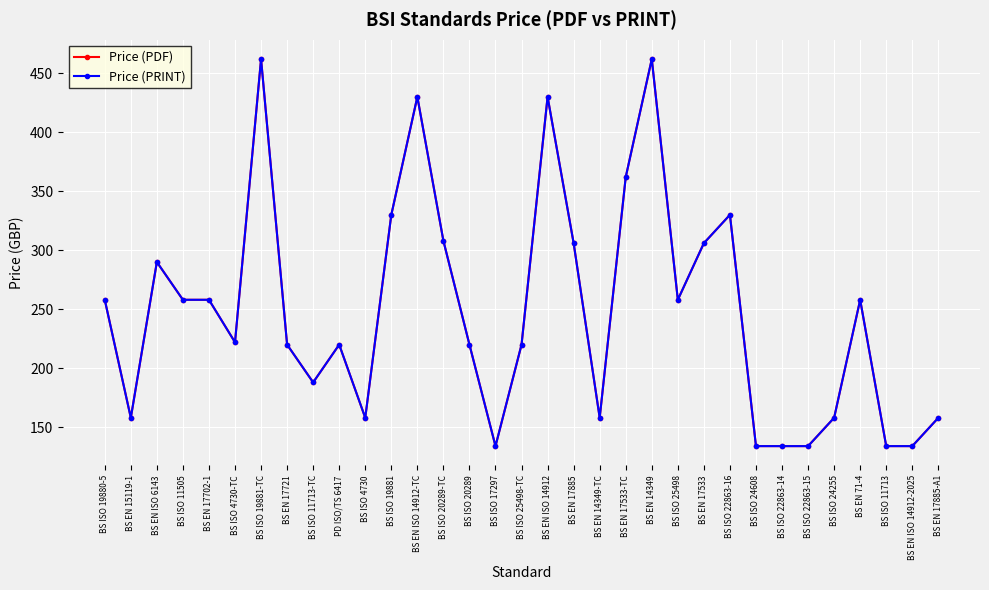

The Price (PRINT) series shows 220 at BS EN 17721. True or false?

True